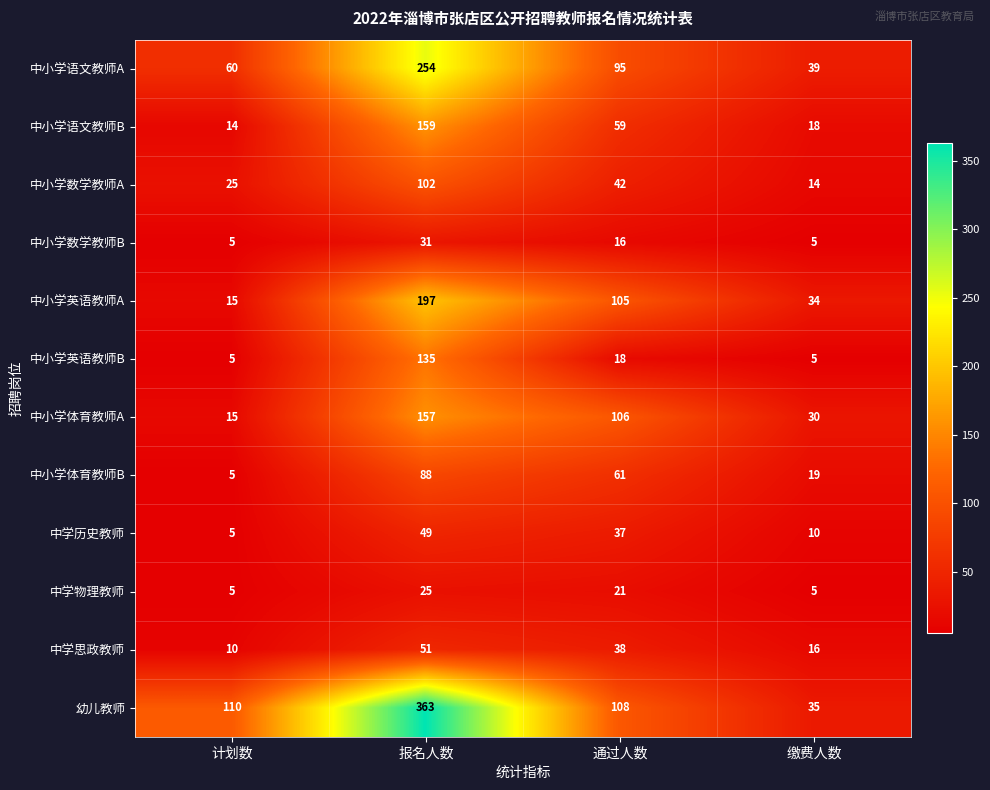

At which category is the sum across all series the highest?

报名人数